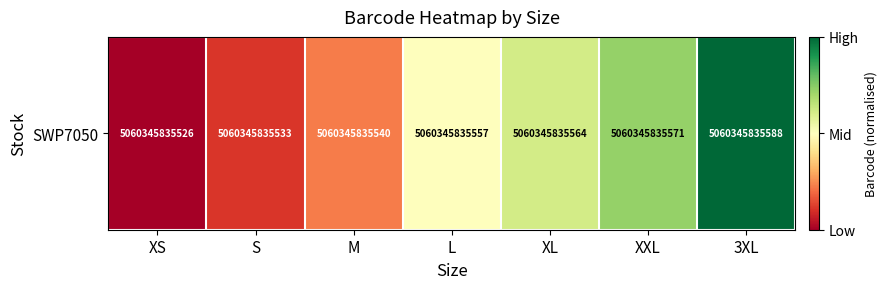

Between M and 3XL, which is larger?

3XL